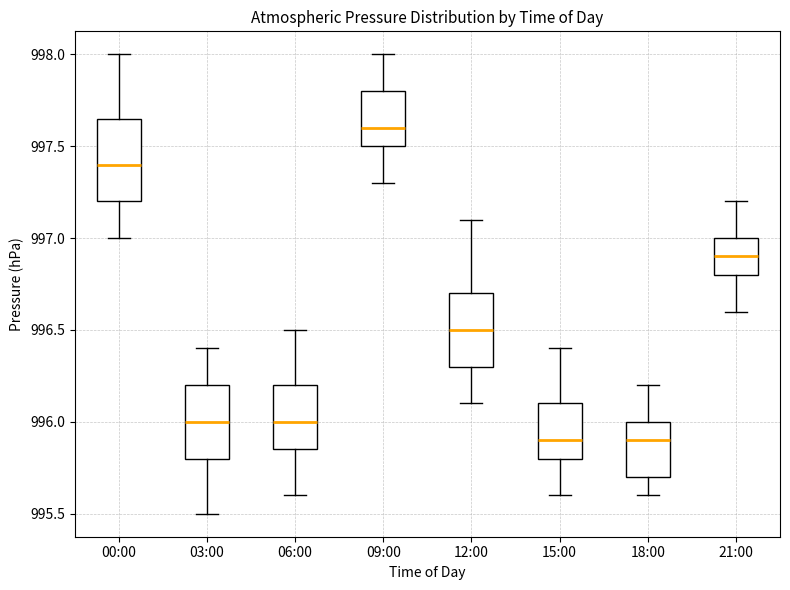

Reading left to right, transcribe this box plot: for each box, give where its median line is, the range the box spans, and where its two whiskers end, as read against the y-axis. The values are not printed on the chart, so give them approximately, as read against the axis.

00:00: median 997.40, box 997.20 to 997.65, whiskers 997.00 to 998.00
03:00: median 996.00, box 995.80 to 996.20, whiskers 995.50 to 996.40
06:00: median 996.00, box 995.85 to 996.20, whiskers 995.60 to 996.50
09:00: median 997.60, box 997.50 to 997.80, whiskers 997.30 to 998.00
12:00: median 996.50, box 996.30 to 996.70, whiskers 996.10 to 997.10
15:00: median 995.90, box 995.80 to 996.10, whiskers 995.60 to 996.40
18:00: median 995.90, box 995.70 to 996.00, whiskers 995.60 to 996.20
21:00: median 996.90, box 996.80 to 997.00, whiskers 996.60 to 997.20